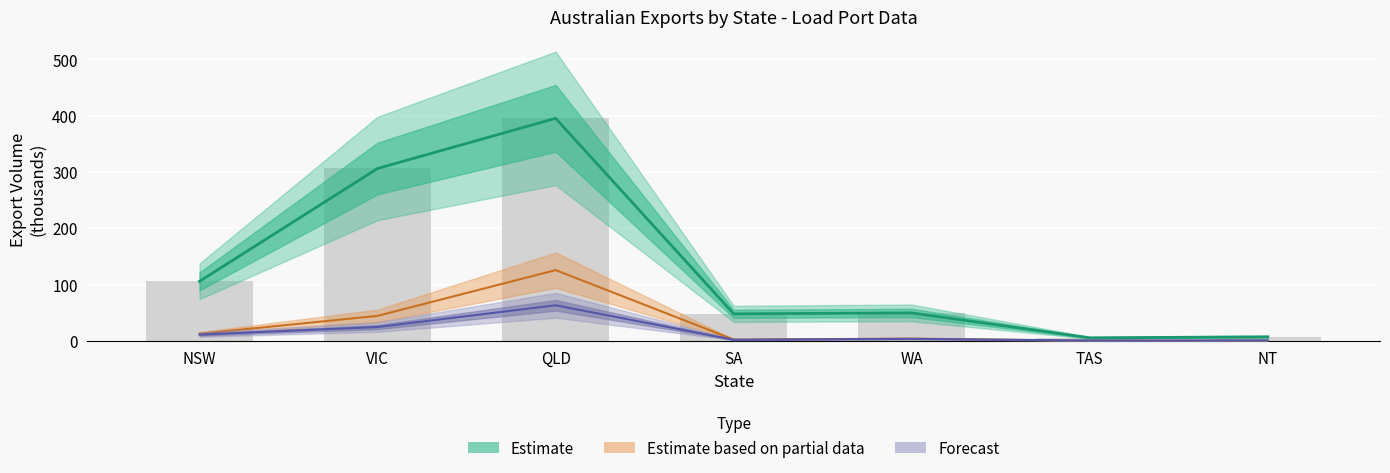

At how many categories does at least one series exceed 339?

1